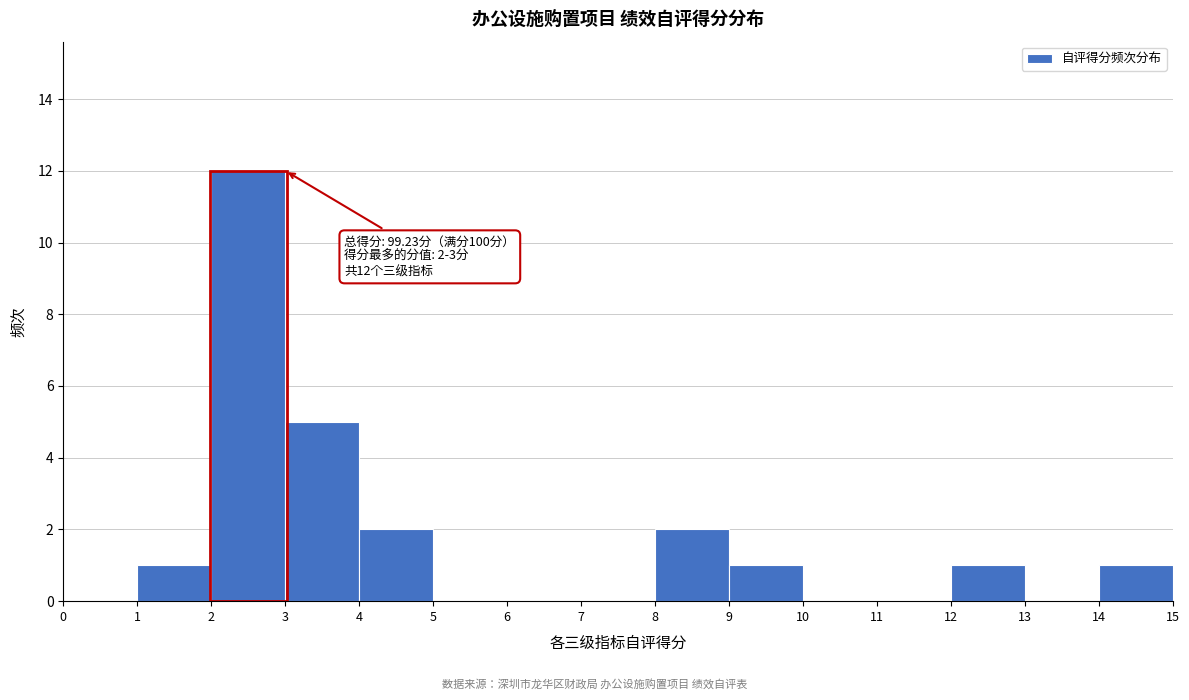

Over which range of the x-axis is the bar tallest?

2 to 3